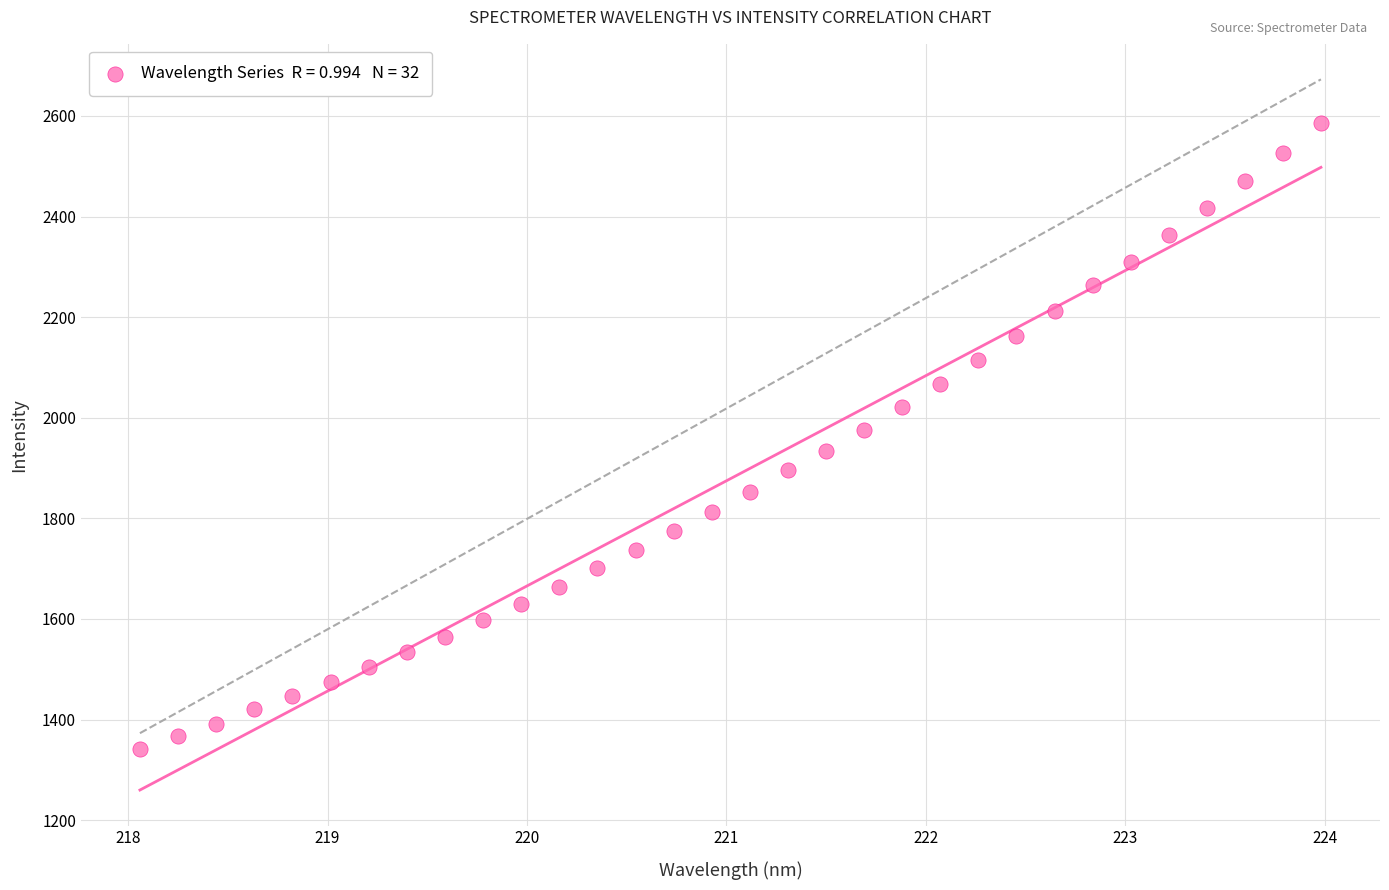

What is the range of Y values (max minus min)?

1243.4